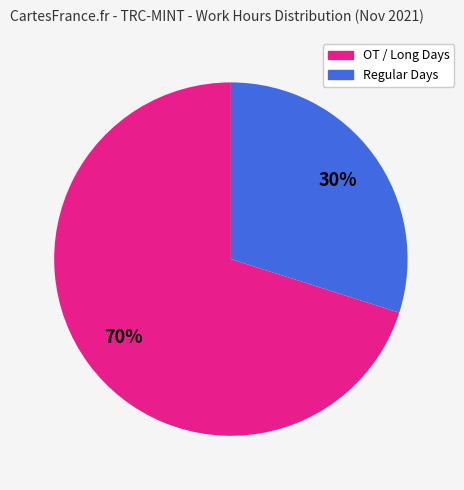

Is there a majority slice in this chart?

Yes